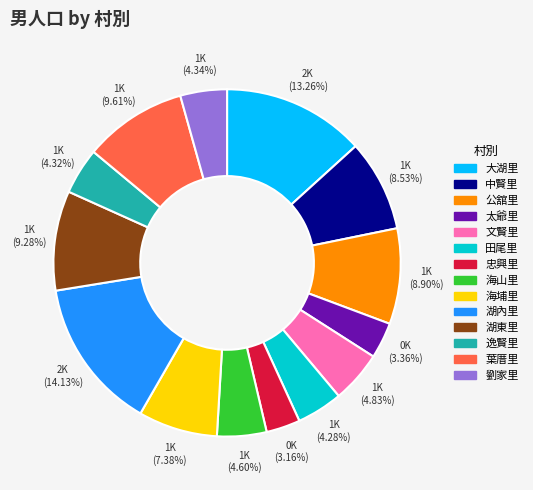

True or false: 海埔里 accounts for 1% of the total.

False